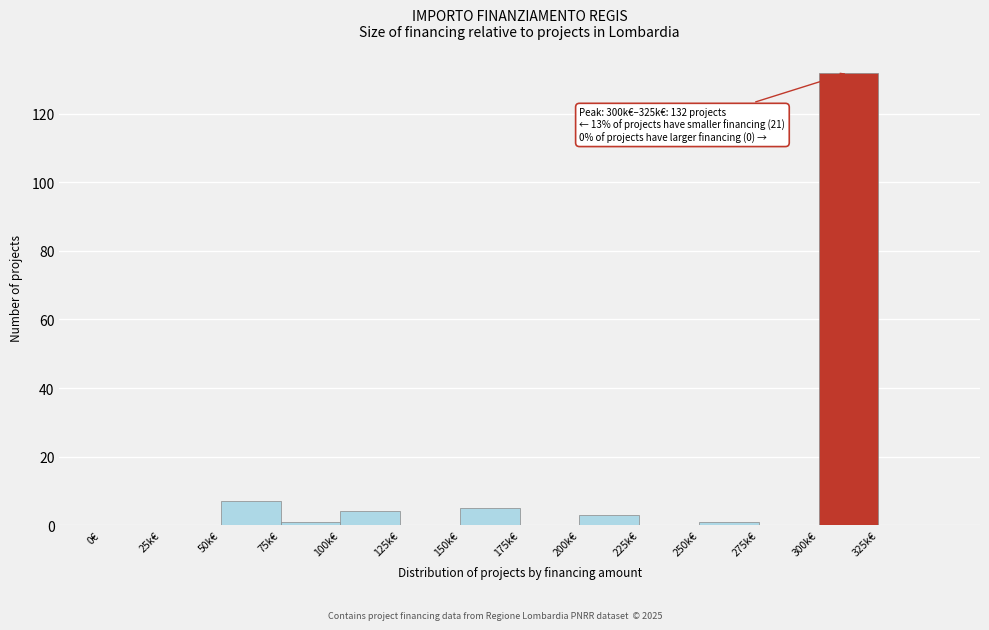

Reading right to left, list all the values displayed in this chart.

325k€=0	300k€=132	275k€=0	250k€=1	225k€=0	200k€=3	175k€=0	150k€=5	125k€=0	100k€=4	75k€=1	50k€=7	25k€=0	0€=0